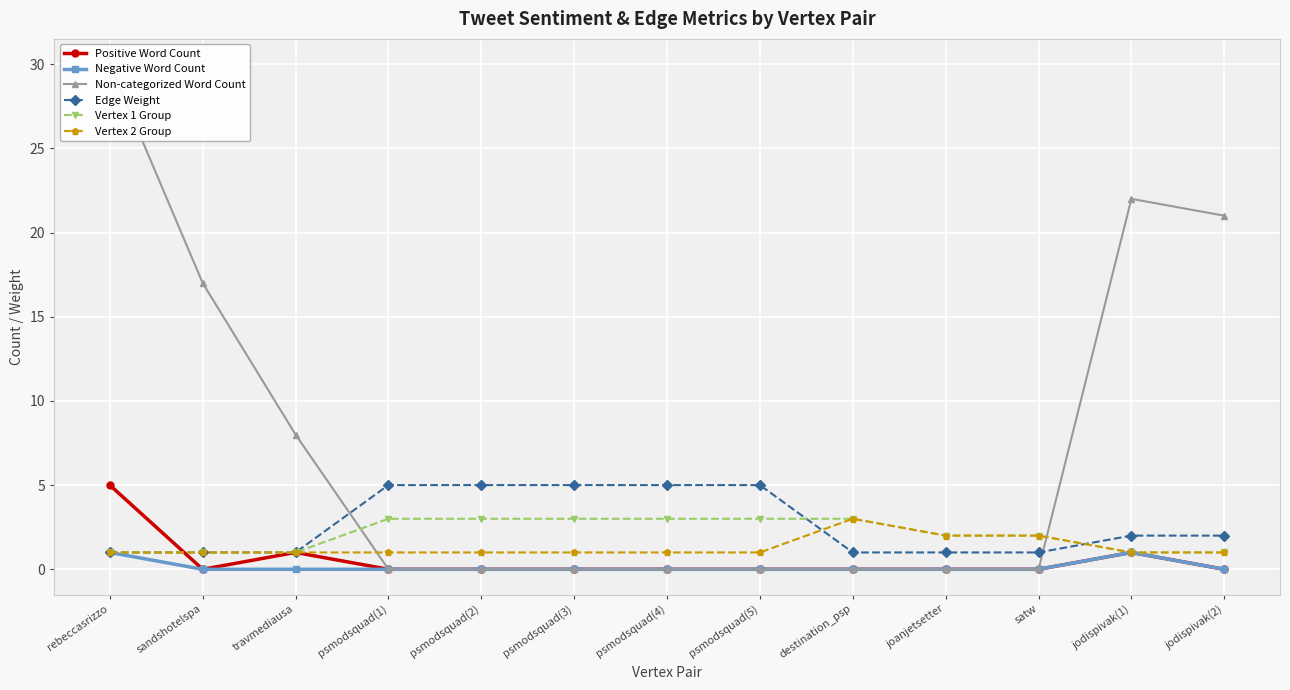

What is the label of the 1st point from the left?

rebeccasrizzo